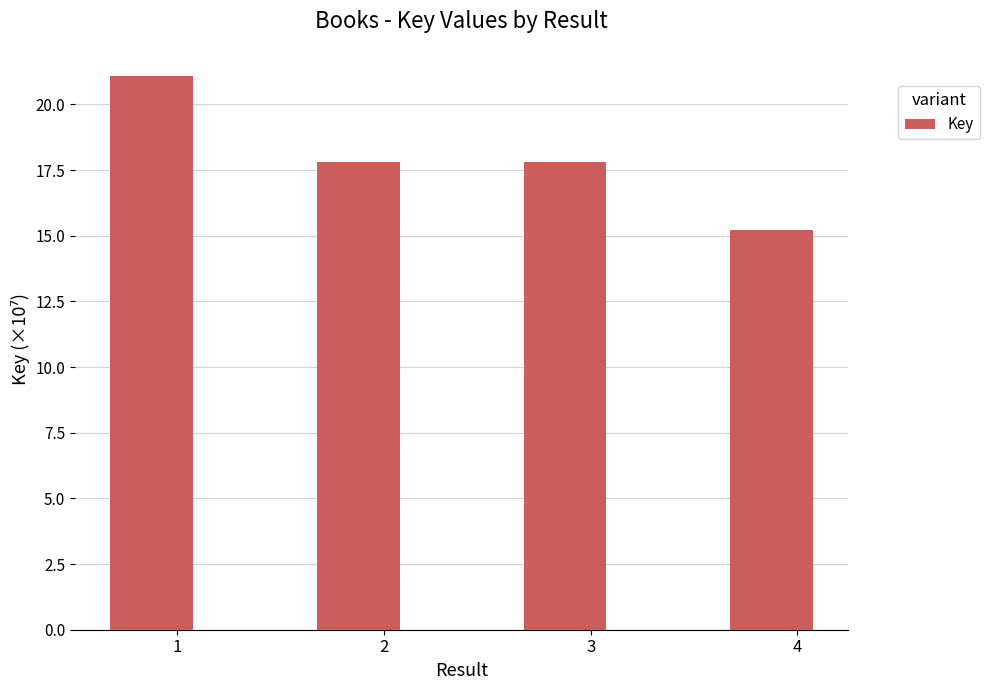

Reading right to left, what are all the values shown in this chart?

15.2	17.8	17.8	21.1